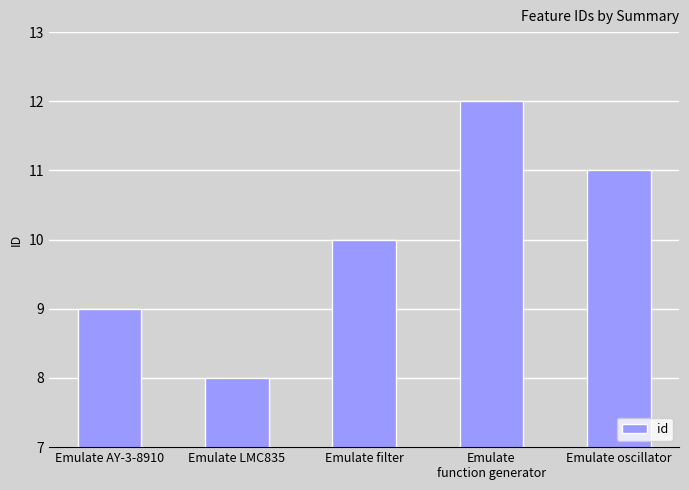

What is the sum of all values?

50